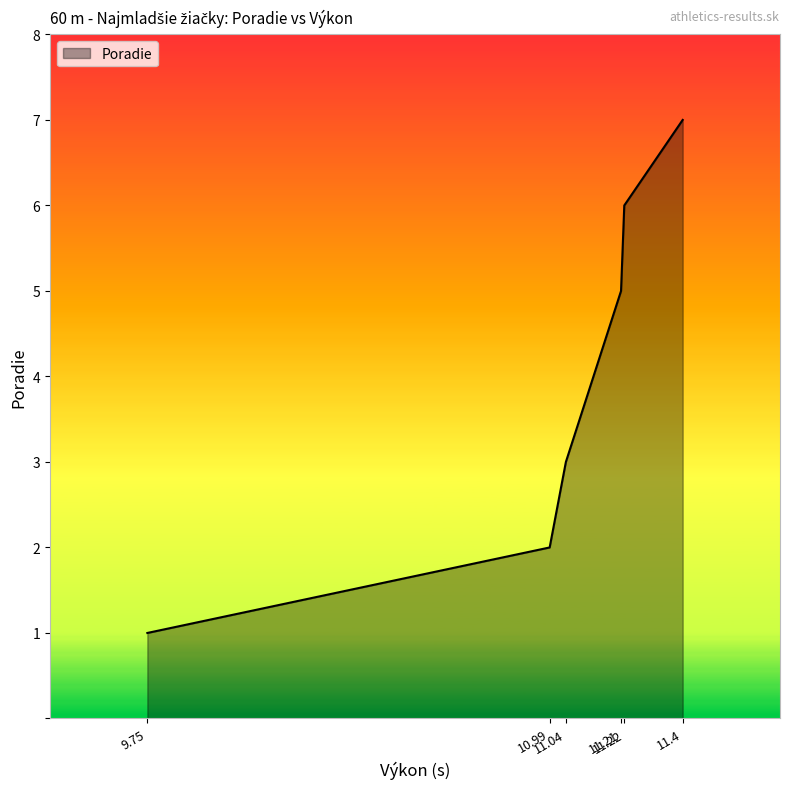

Rank the categories by value from highest to lowest.

11.4, 11.22, 11.21, 11.04, 10.99, 9.75